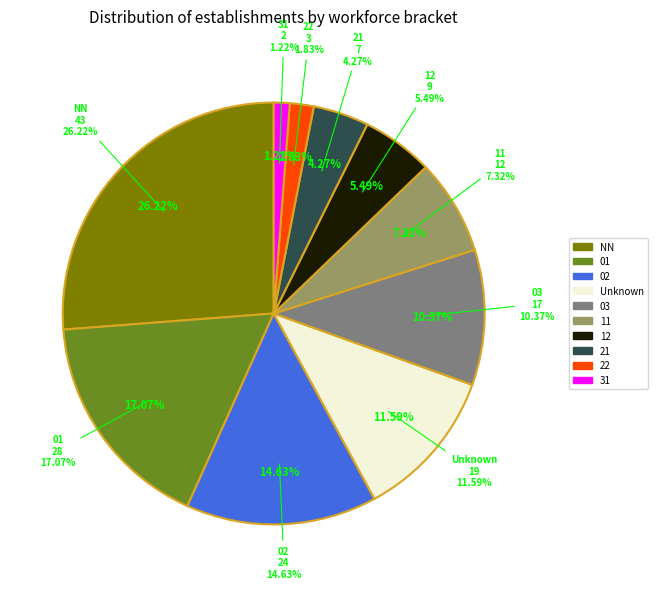

Between 22 and 21, which is larger?

21